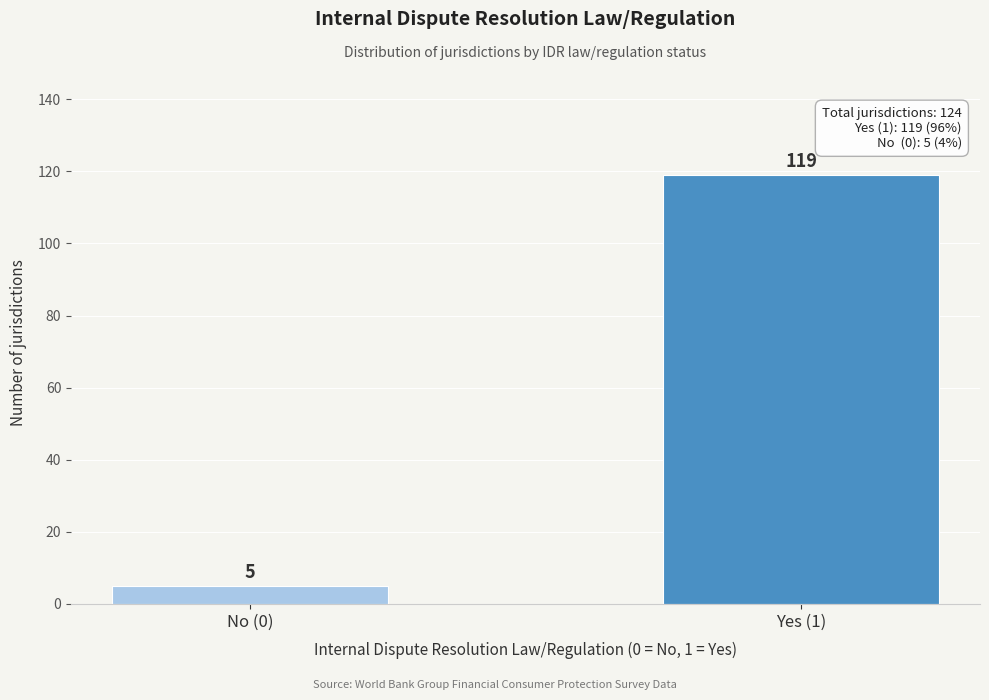

Reading left to right, what are all the values shown in this chart?

5	119